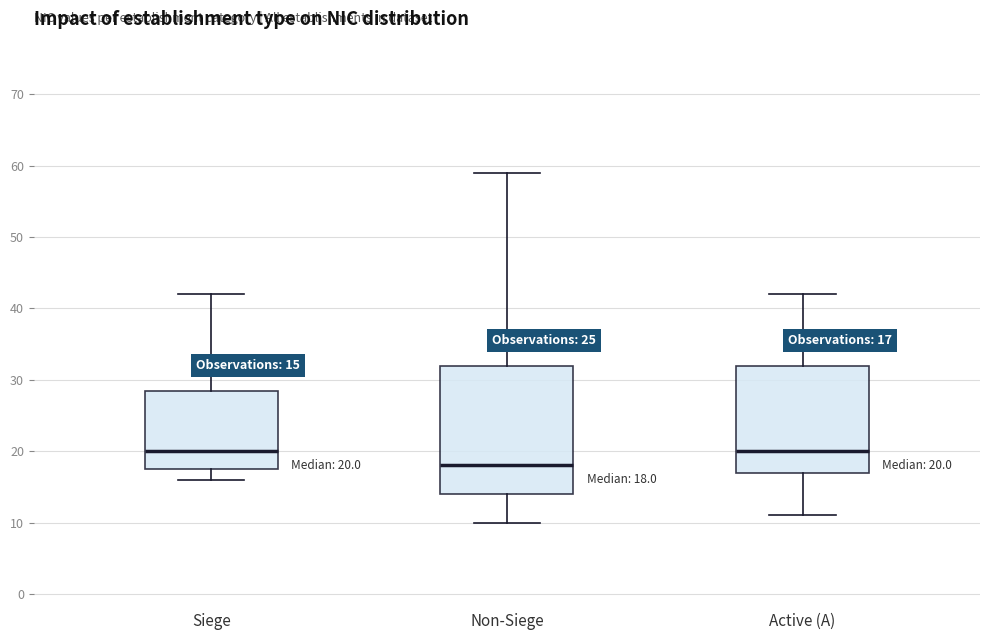

Comparing the boxes themselves (not the whiskers), which one is the tallest?

Non-Siege